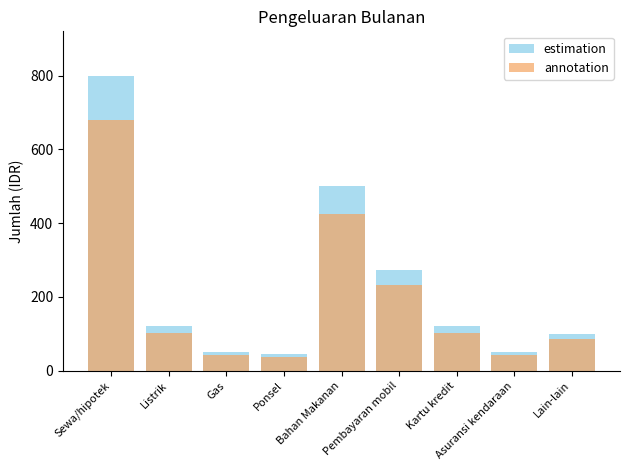

True or false: annotation has a value of 146.0 at Lain-lain.

False